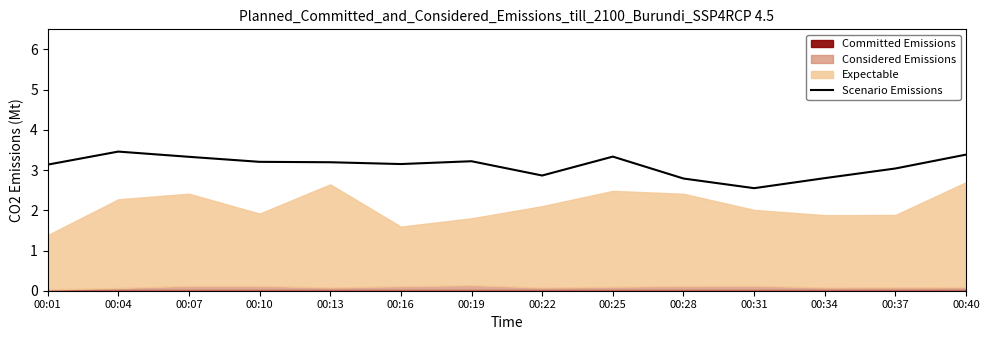

What is the difference between the maximum and minimum values?

0.9